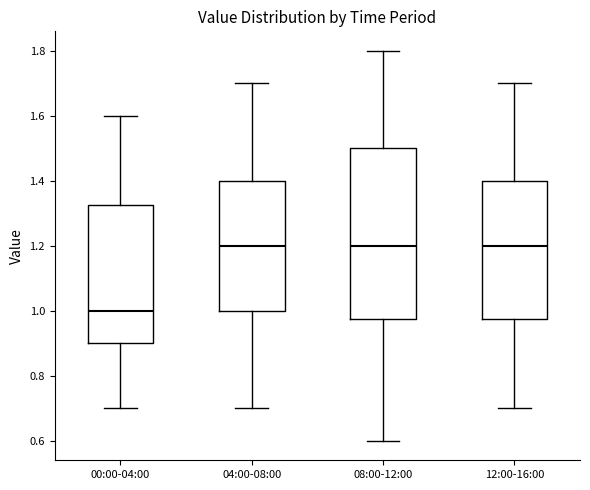

Reading left to right, transcribe this box plot: for each box, give where its median line is, the range the box spans, and where its two whiskers end, as read against the y-axis. The values are not printed on the chart, so give them approximately, as read against the axis.

00:00-04:00: median 1.00, box 0.90 to 1.32, whiskers 0.70 to 1.60
04:00-08:00: median 1.20, box 1.00 to 1.40, whiskers 0.70 to 1.70
08:00-12:00: median 1.20, box 0.98 to 1.50, whiskers 0.60 to 1.80
12:00-16:00: median 1.20, box 0.98 to 1.40, whiskers 0.70 to 1.70